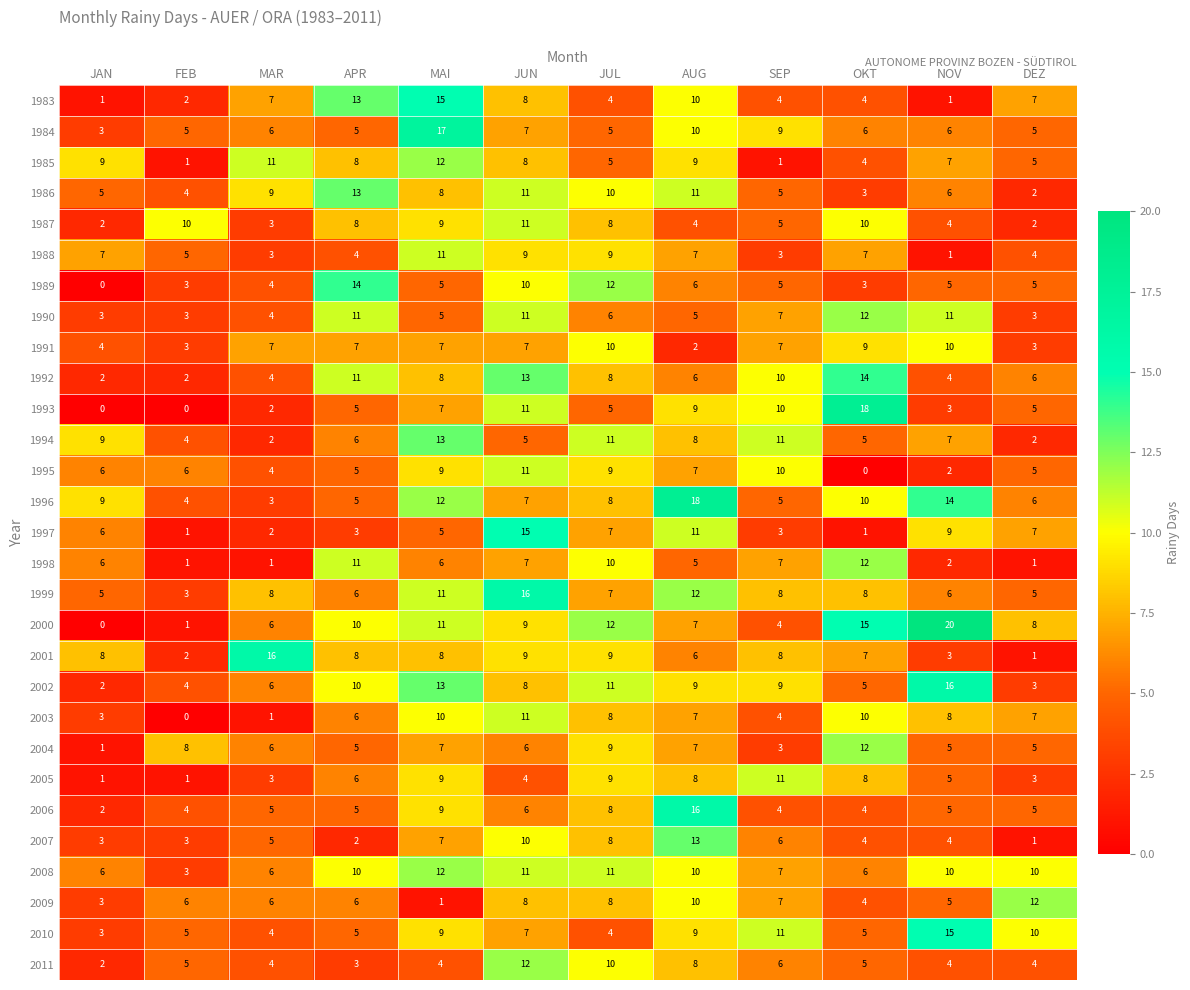

At which category does the chart reach its peak across all series?

NOV